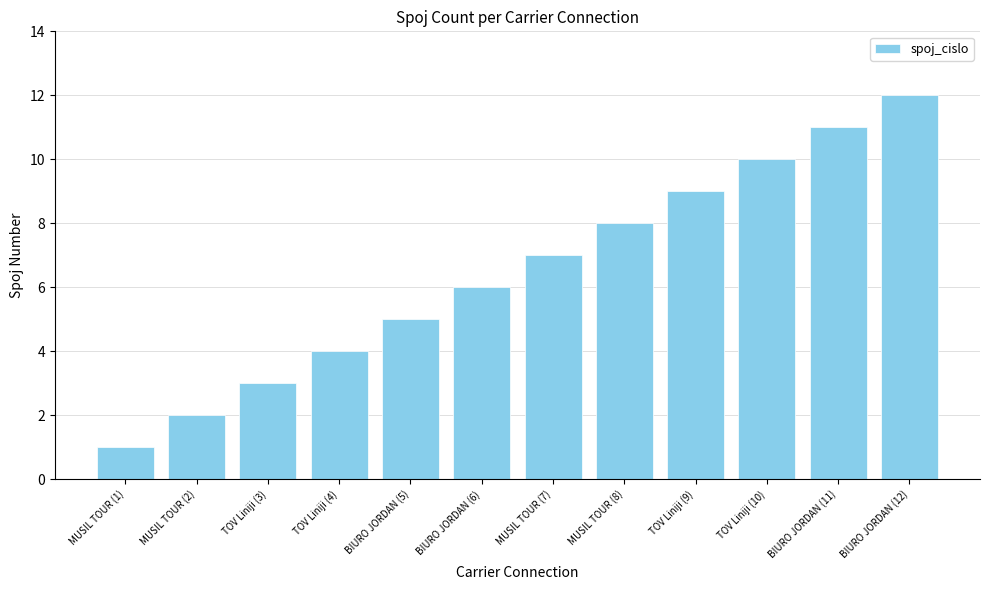

What is the maximum value shown in the chart?

12